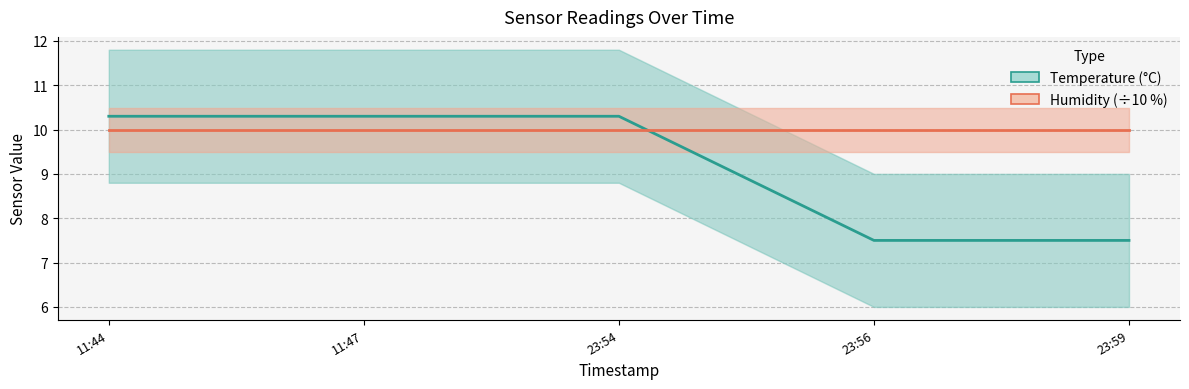

How many lines are shown in the chart?

2